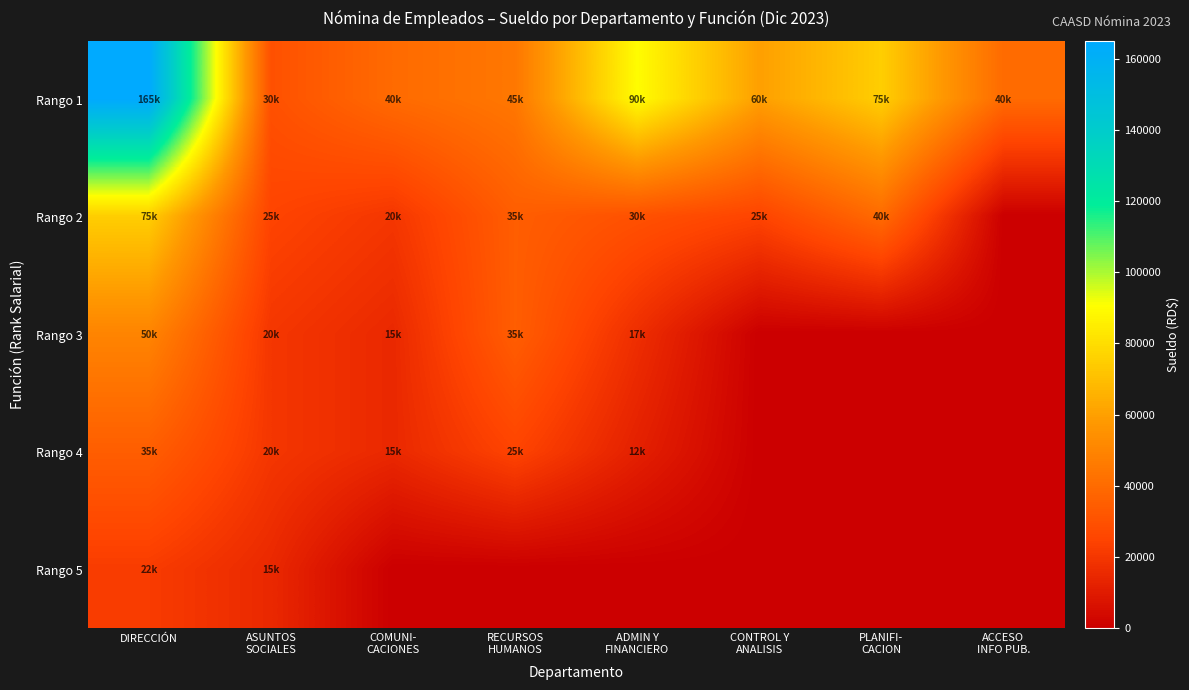

At how many categories does at least one series exceed 4785?

8